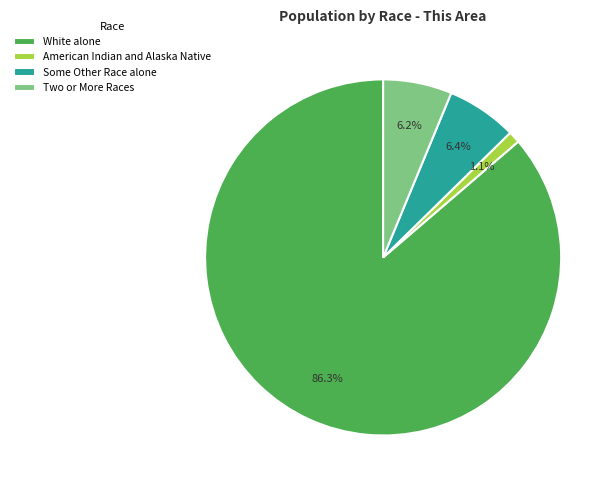

Which slice is the largest?

White alone